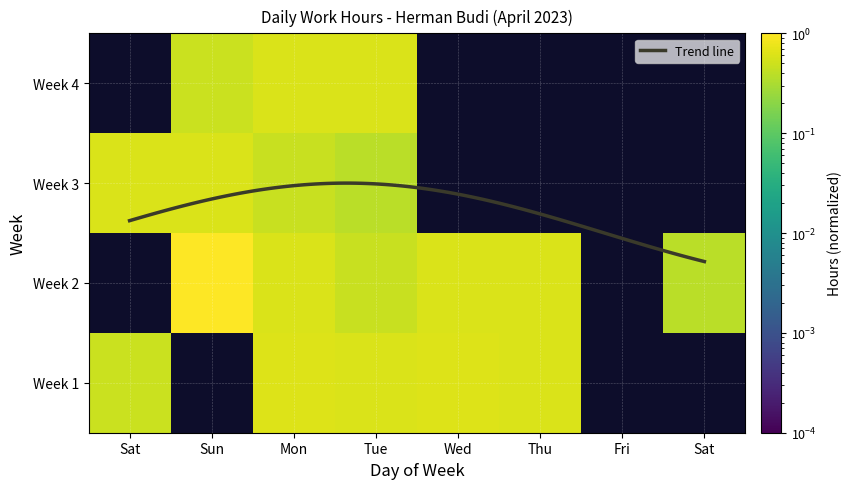

List the series in order of their peak value, highest first.

2, 1, 4, 3